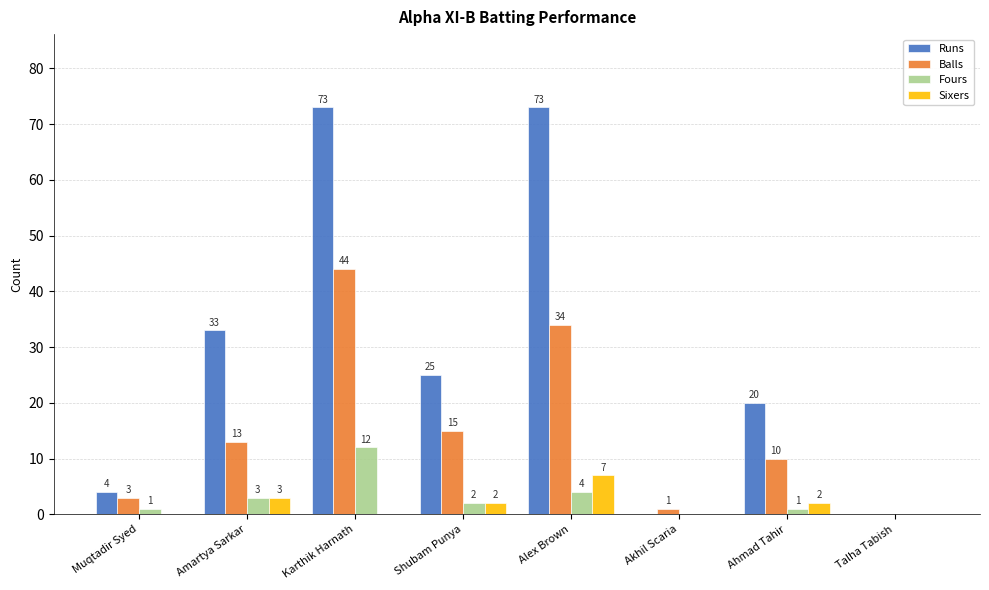

Reading right to left, transcribe all the data shown in this chart.

Runs: 0	20	0	73	25	73	33	4
Balls: 0	10	1	34	15	44	13	3
Fours: 0	1	0	4	2	12	3	1
Sixers: 0	2	0	7	2	0	3	0